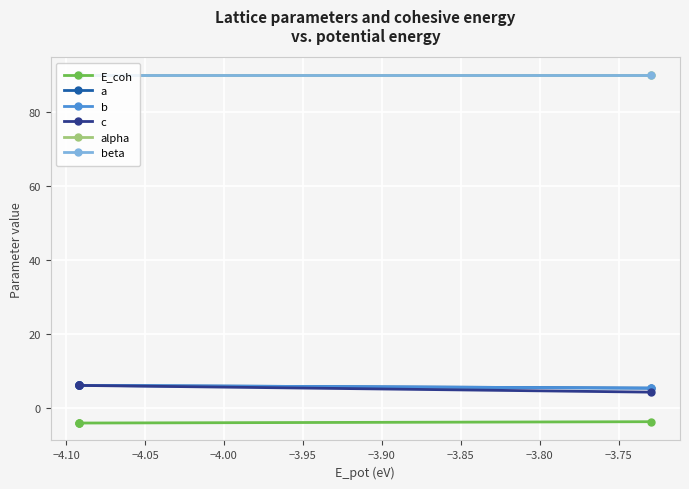

Is this an area chart (filled region under the line)?

No